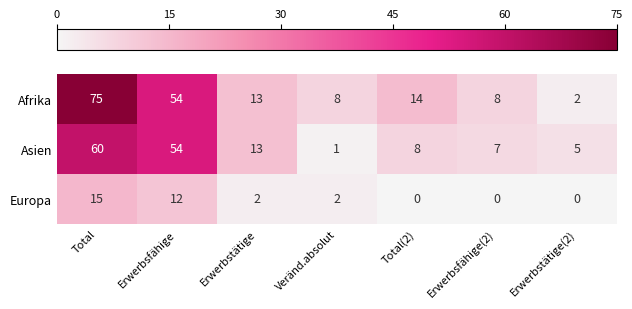

Which series has the largest total across all categories?

Afrika